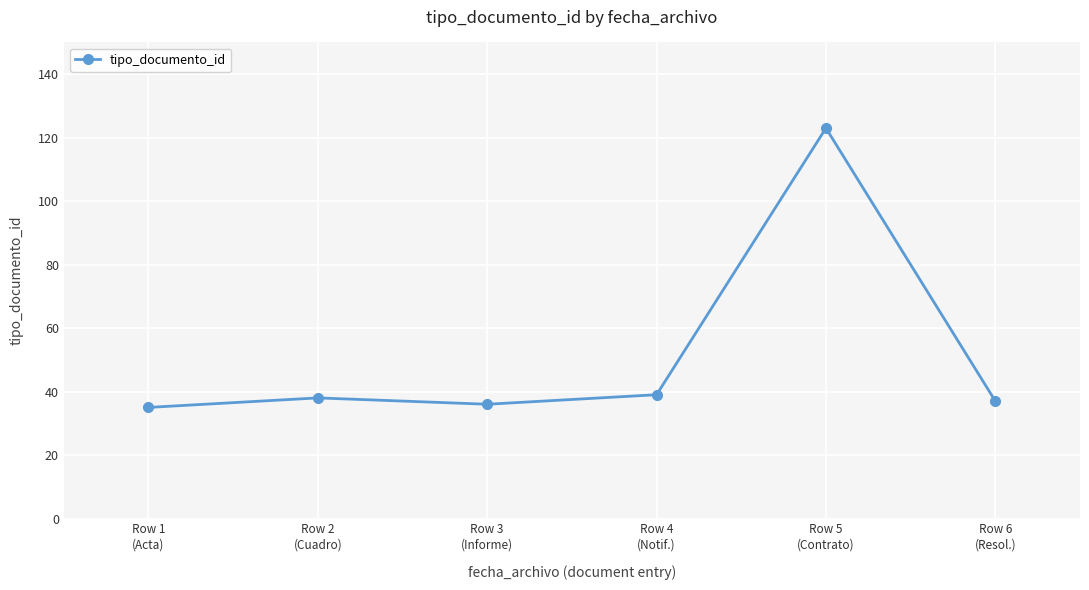

Does the chart have visible grid lines?

Yes